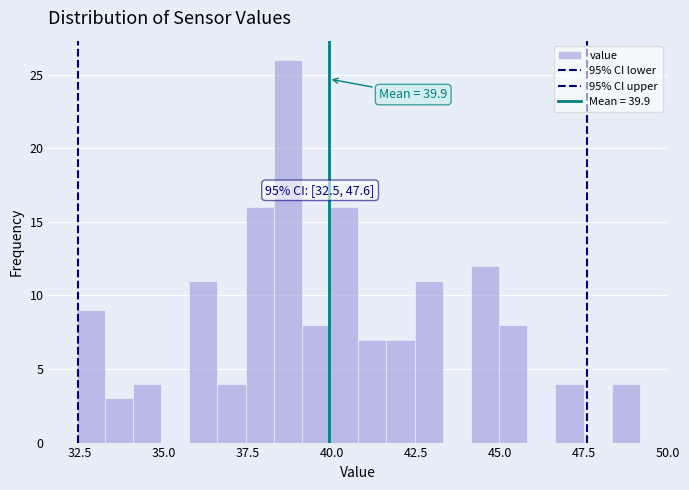

Read against the x-axis, roughly where is the centre of the tallest bar?

38.5